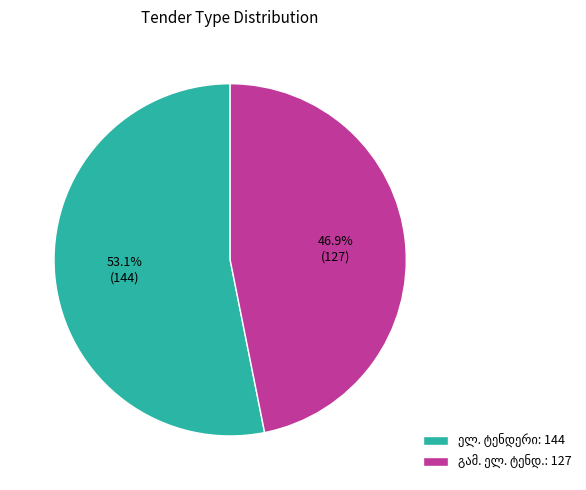

Is there any slice that represents more than half of the pie?

Yes